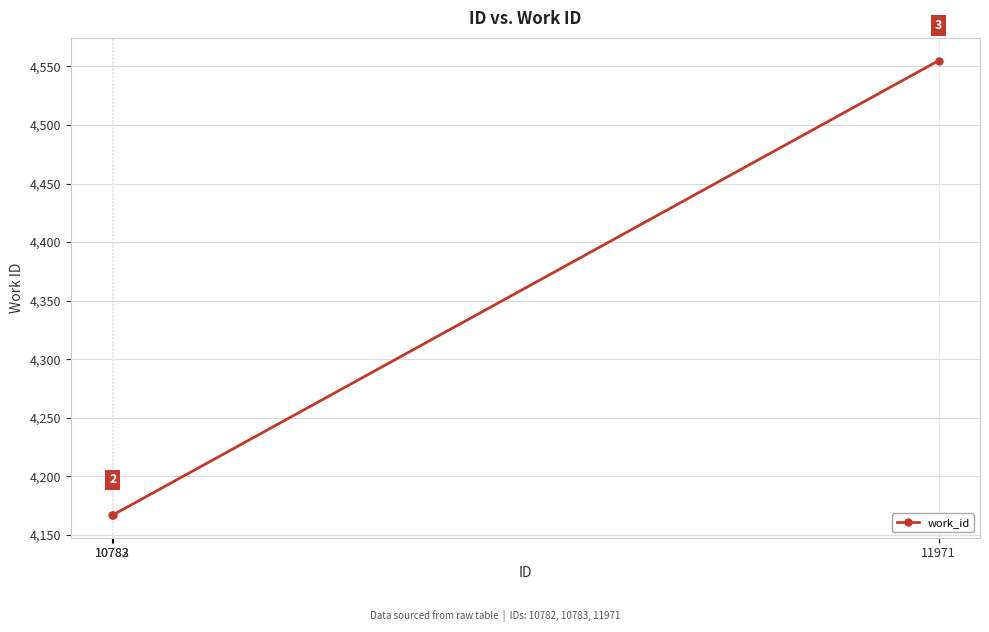

What is the value of the 1st point from the left?

4167